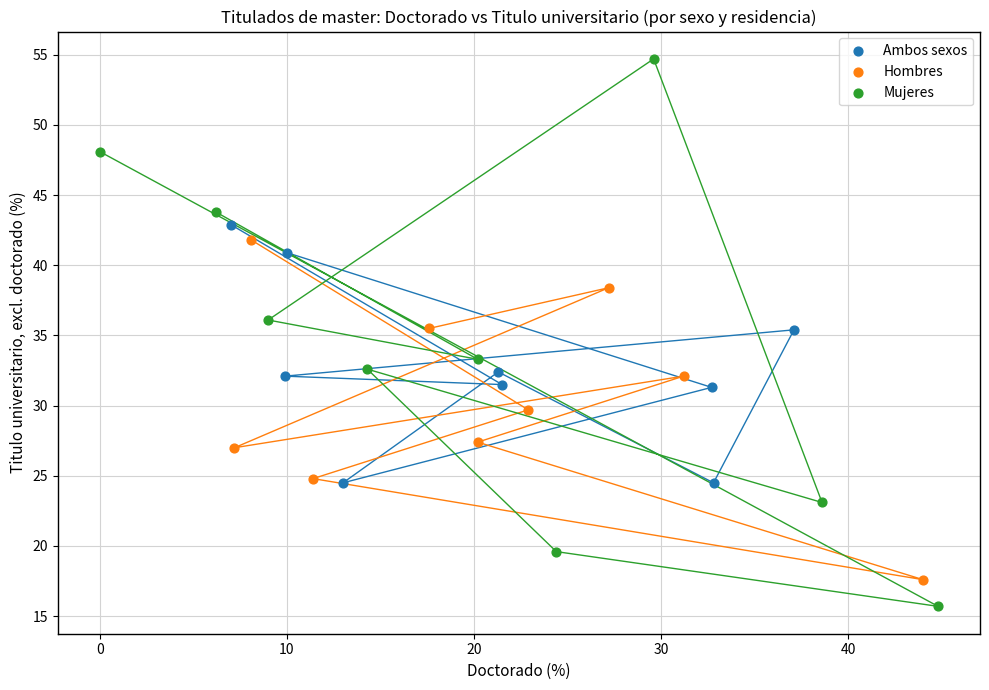

Which series reaches the maximum Y coordinate?

Mujeres